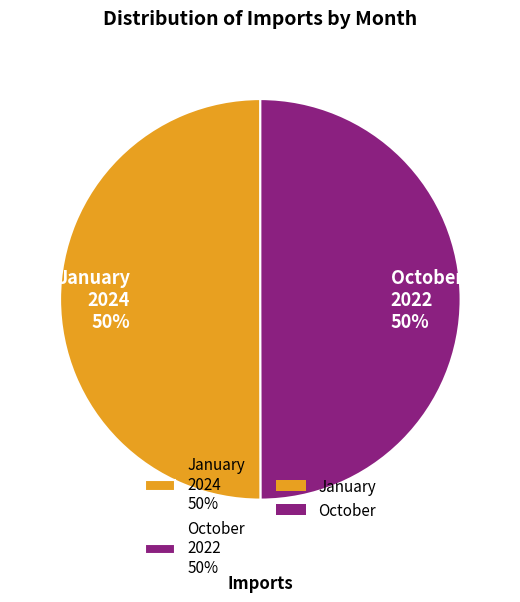

Is the sum of October 2022 50% and January 2024 50% greater than half?

Yes